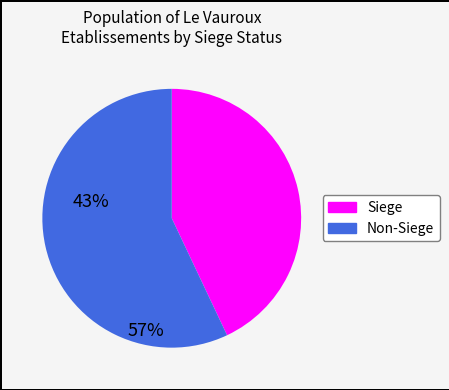

Is there a majority slice in this chart?

Yes